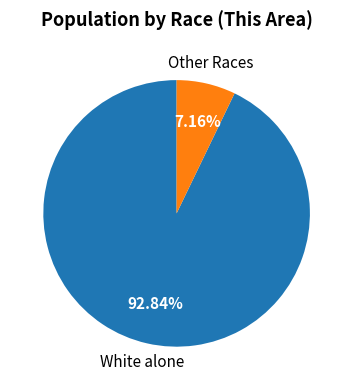

How many segments does this pie chart have?

2